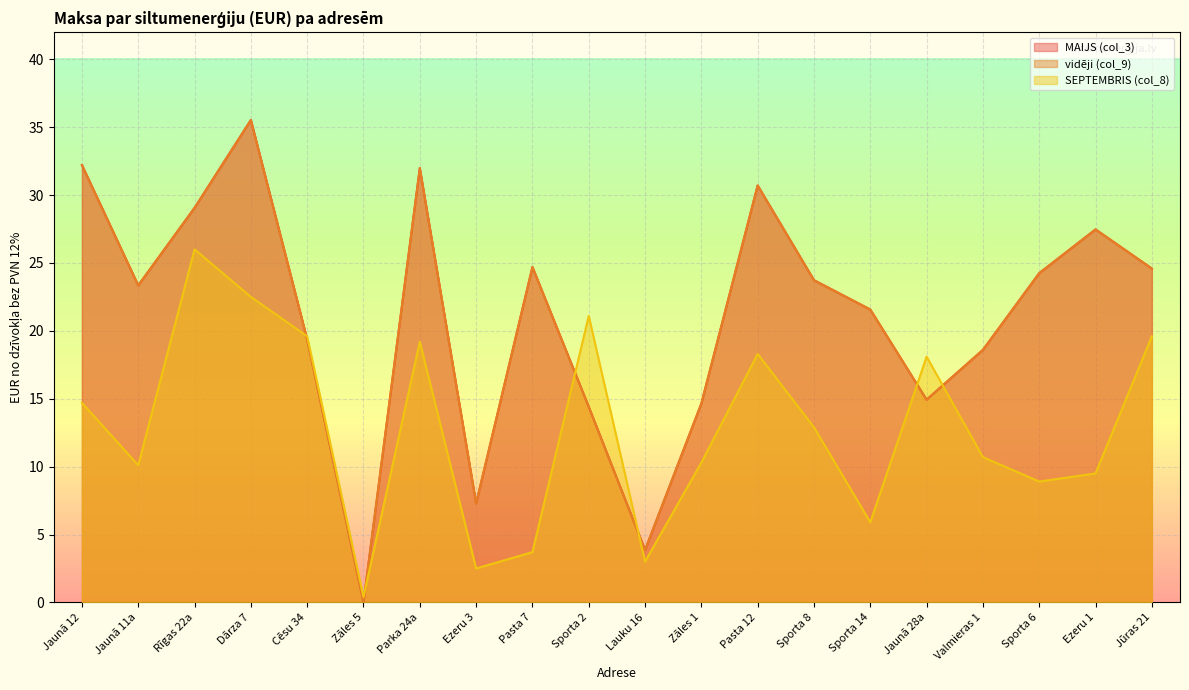

At Zāles 5, list the series in order from smallest to largest.

MAIJS (col_3), vidēji (col_9), SEPTEMBRIS (col_8)